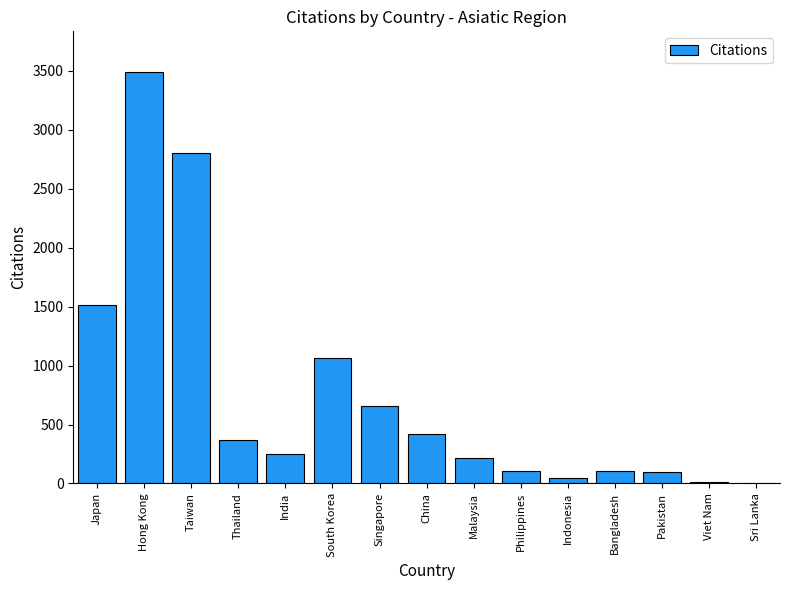

What is the sum of all values?

11144